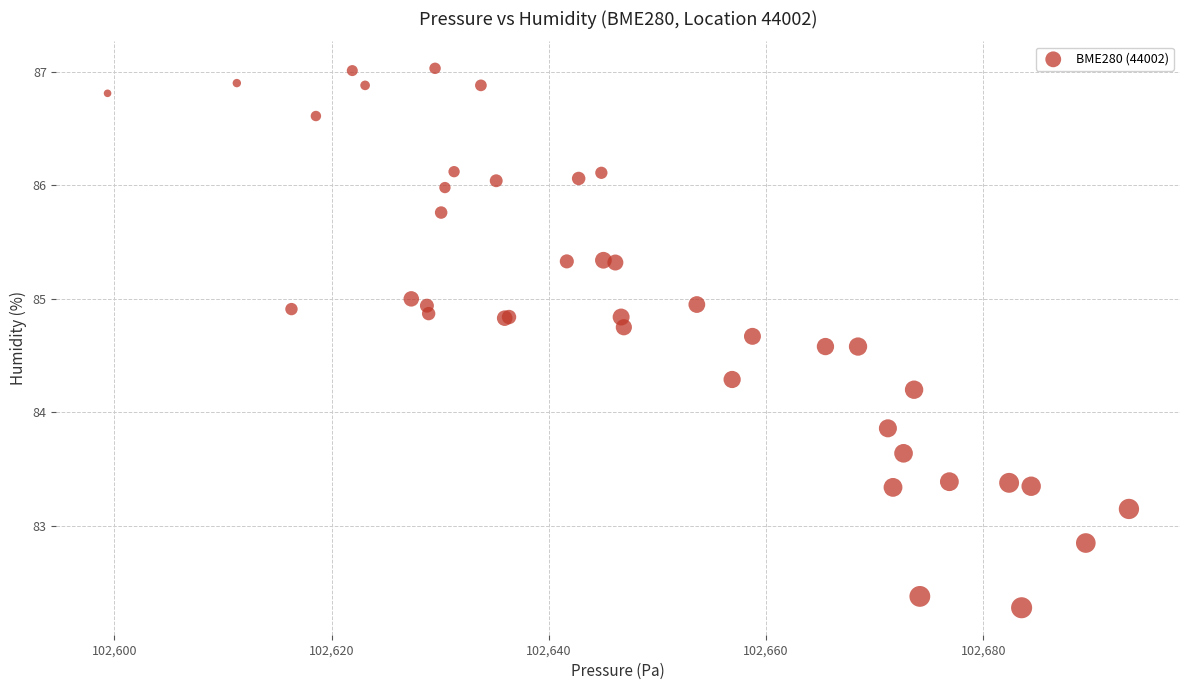

What Y value in the scatter plot is closest to 84?

83.9